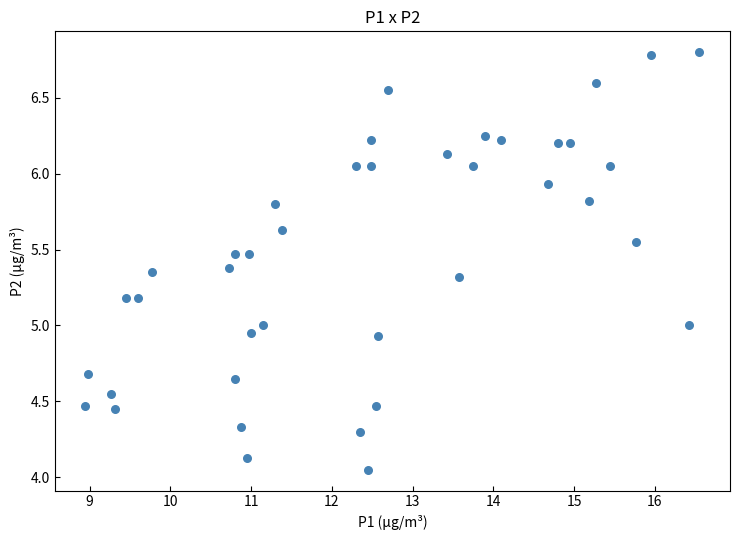

What is the range of X values (max minus min)?

7.6